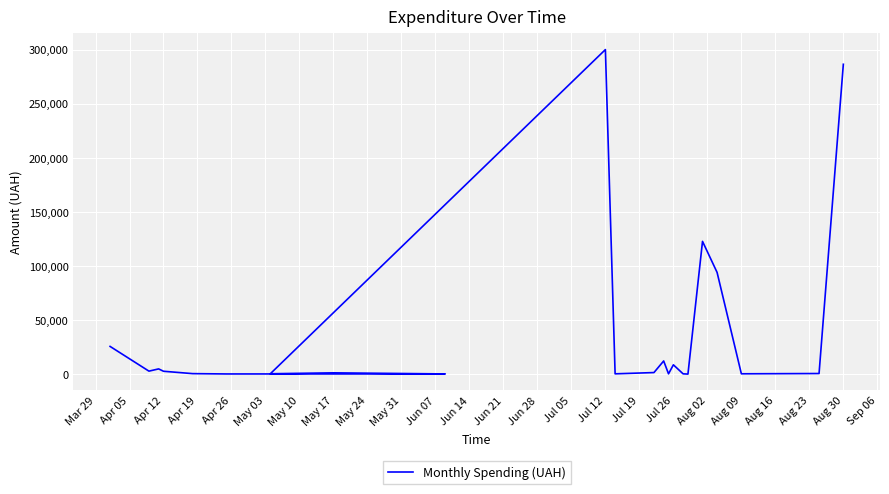

What is the minimum value shown in the chart?

97.8